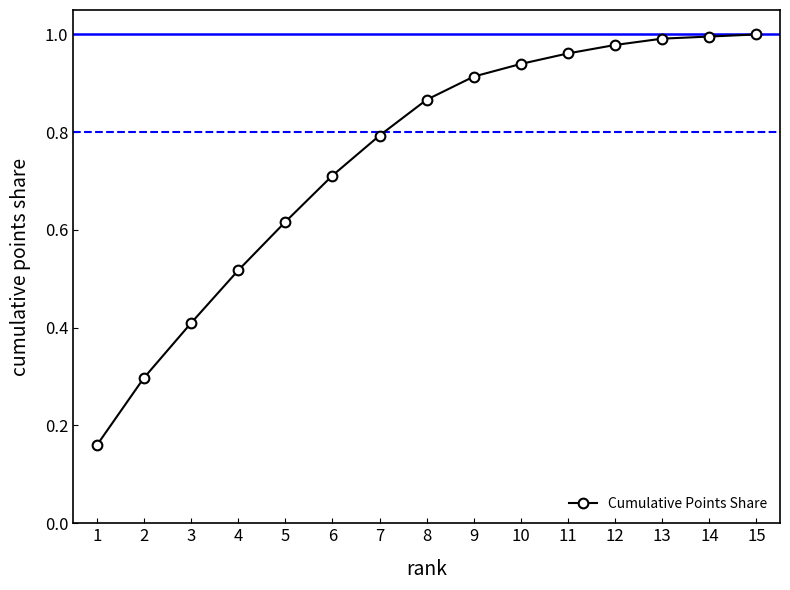

At which category does the chart reach its minimum across all series?

1